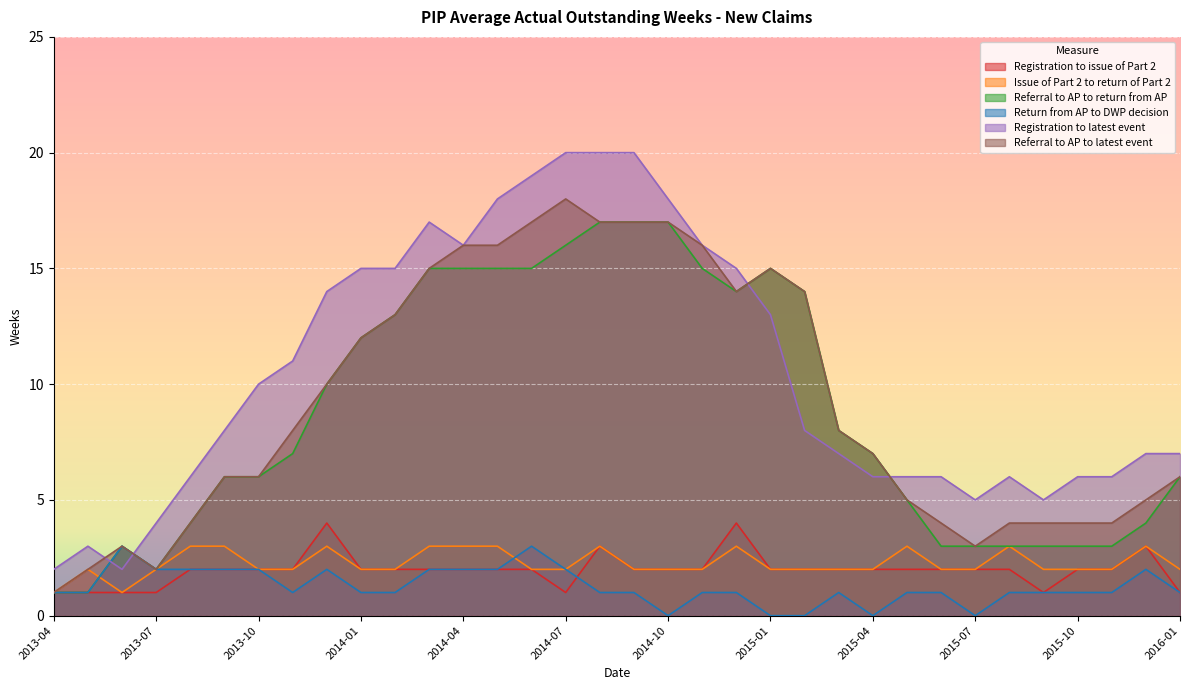

Count the Issue of Part 2 to return of Part 2 values in the range 2 to 3.

32